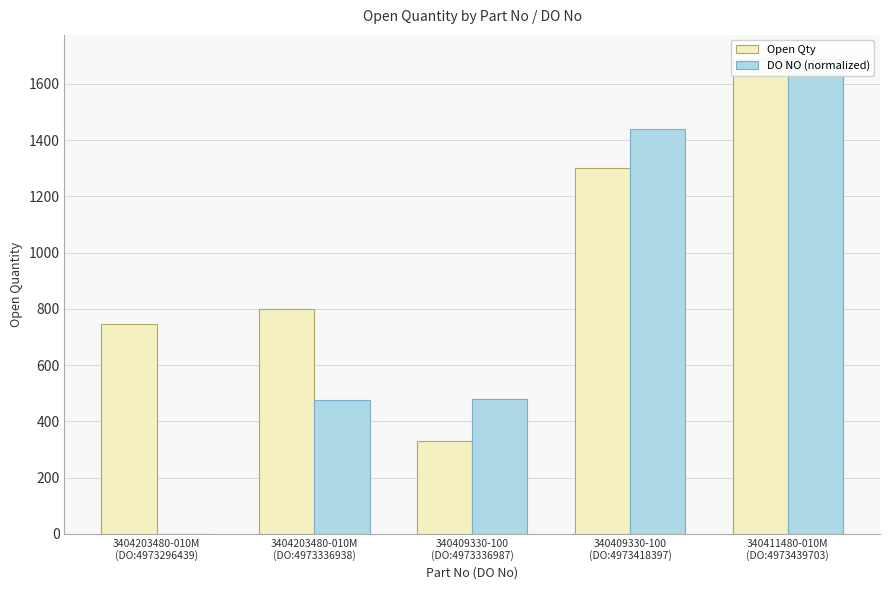

How many data points in Open Qty are less than 800?

2